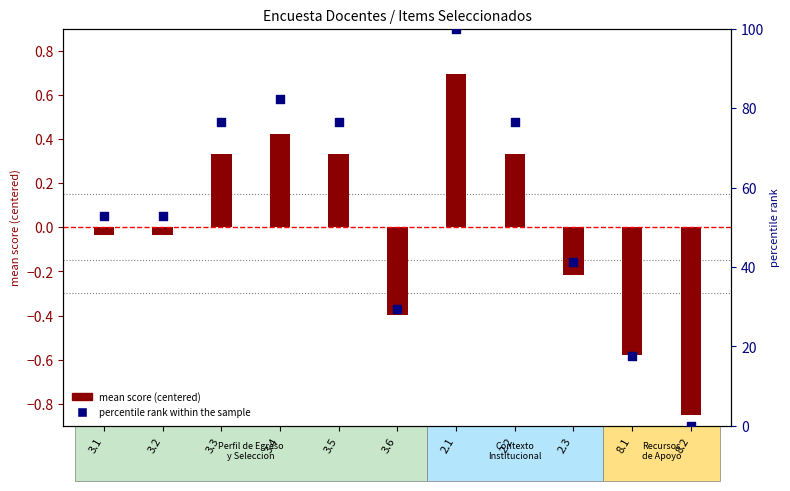

Is the value of percentile rank within the sample at 3.2 greater than the value of mean score (centered) at 3.4?

Yes